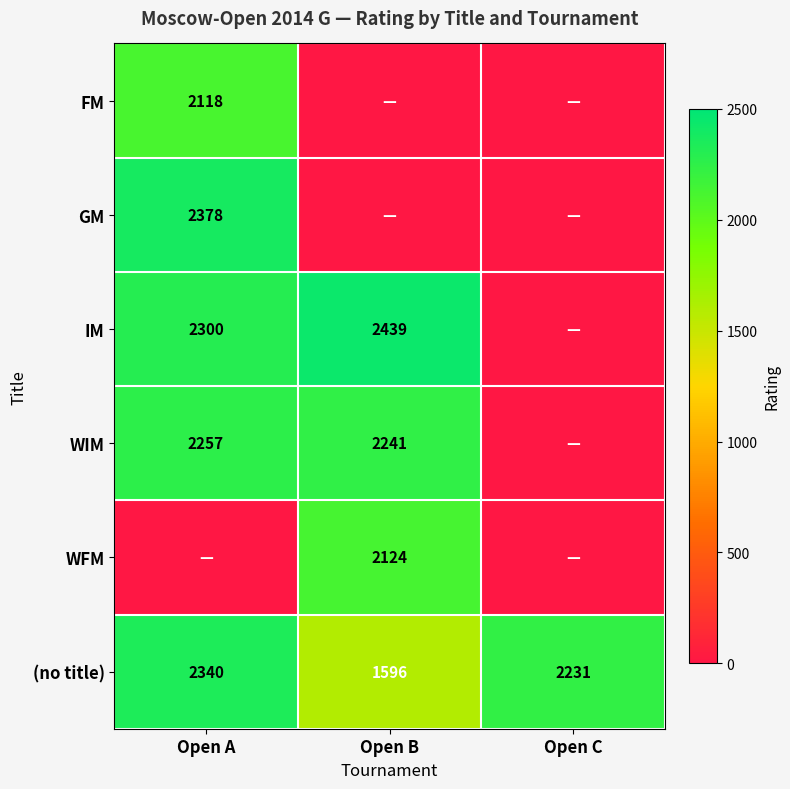

What is the difference between the IM values at Open B and Open A?

139